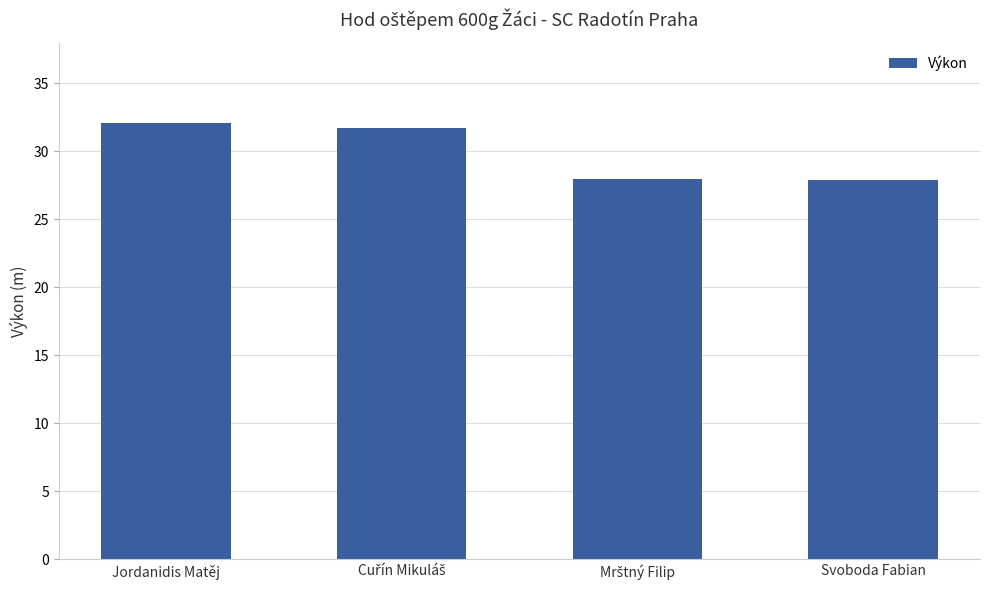

How many data points are less than 31?

2